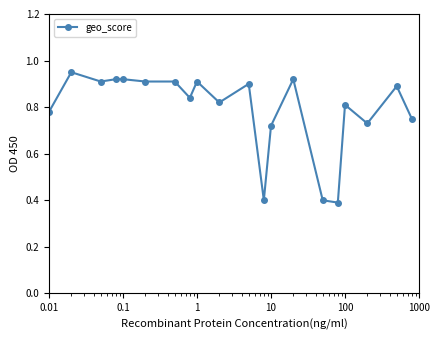

True or false: there are more than 2 points higher than both neighbors.

True